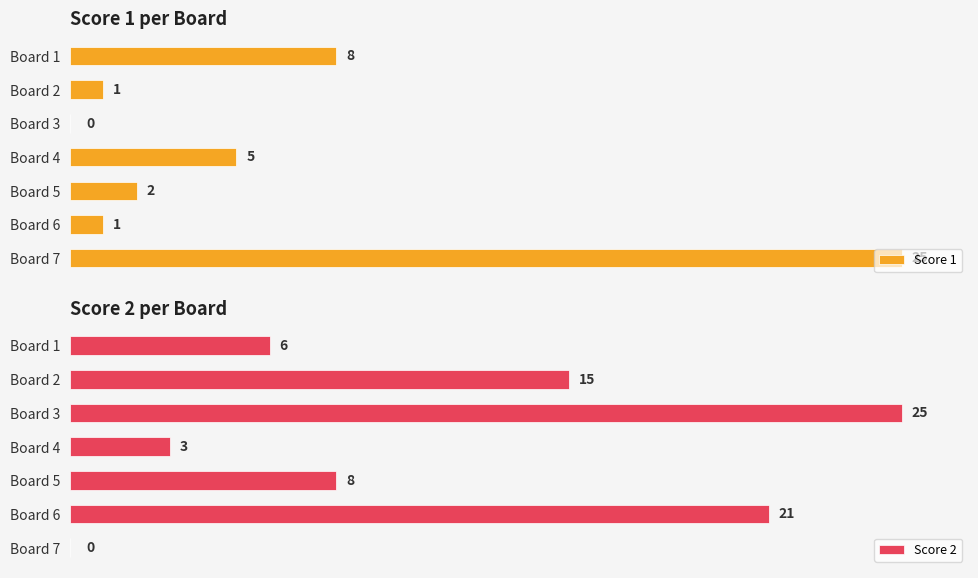

Which category has the highest value in the Score 2 series?

Board 3